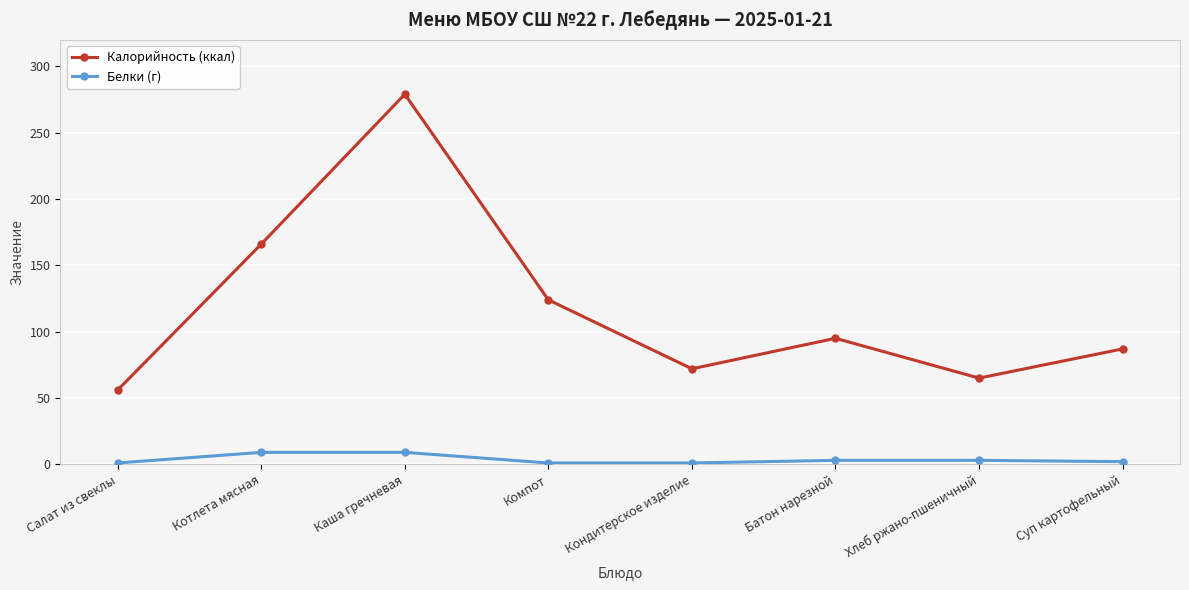

Is this an area chart (filled region under the line)?

No